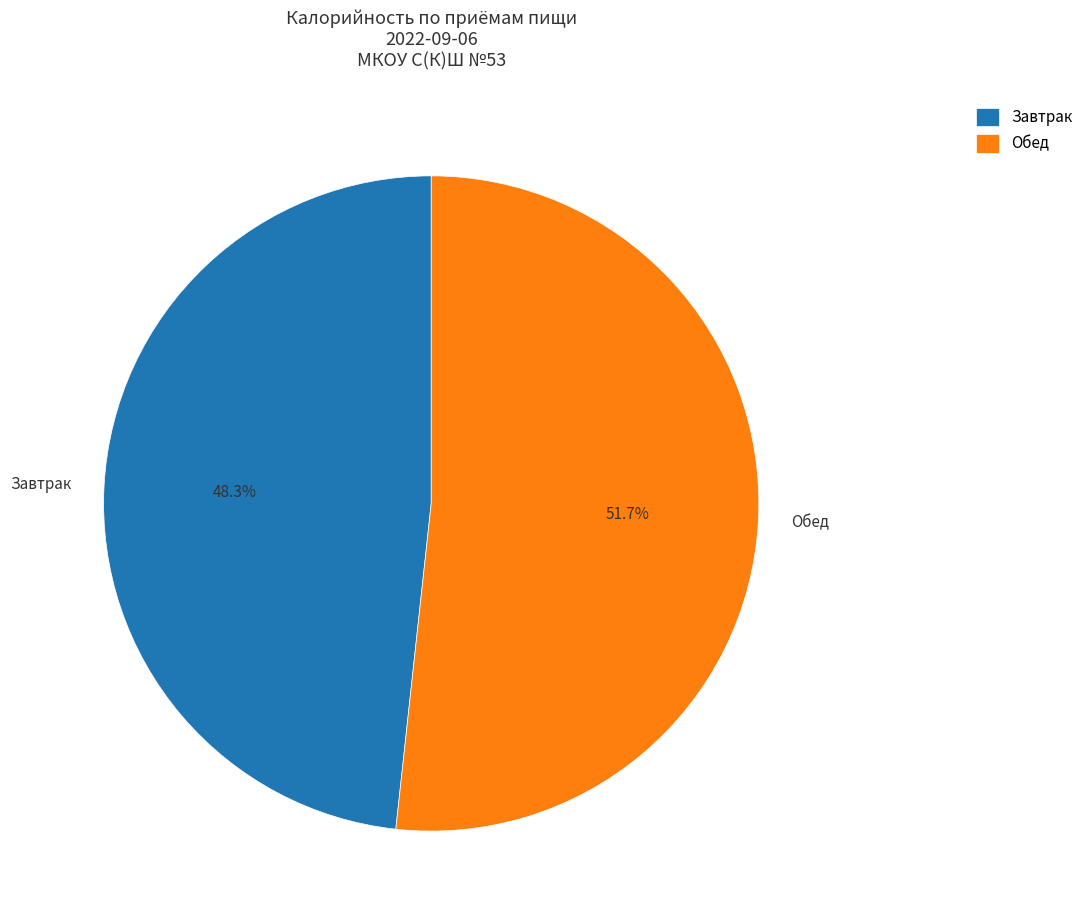

Which category has the smallest portion of the pie?

Завтрак